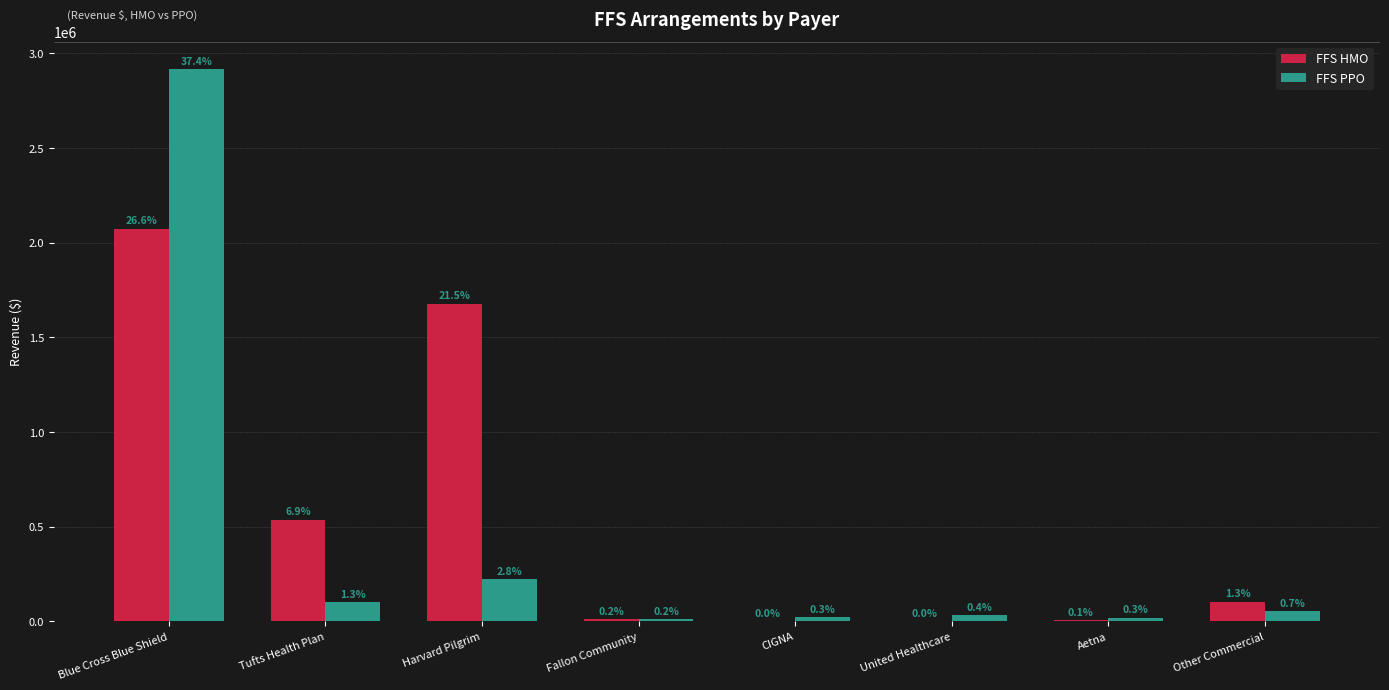

What is the total value across all series at Aetna?

25247.9